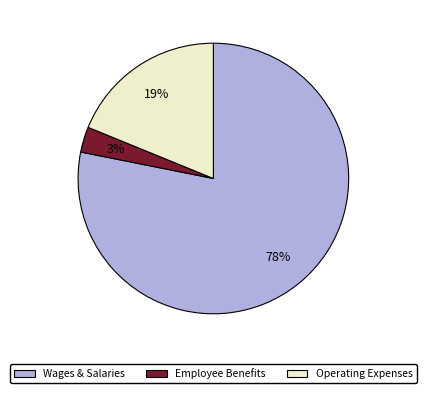

To the nearest percent, what is the difference between the largest and smallest slice percentages?

75%